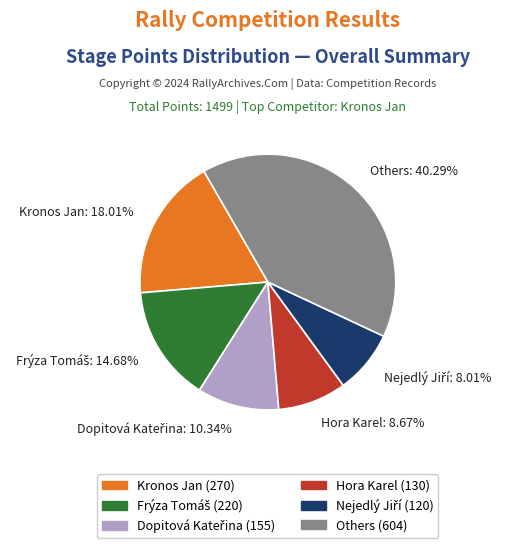

What is the ratio of the value at Hora Karel to the value at Kronos Jan?

0.5